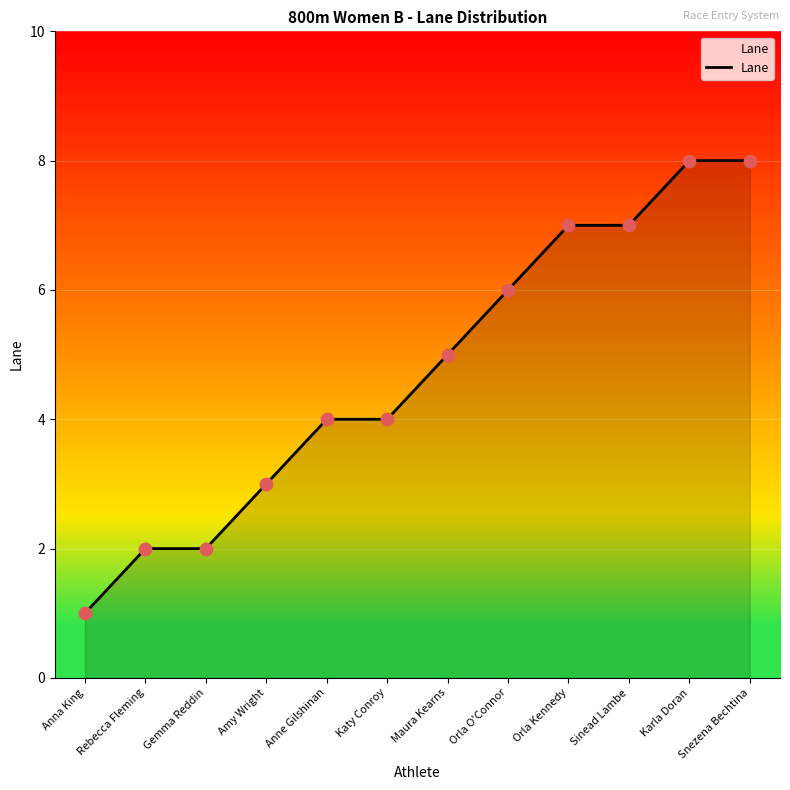

What is the change in value from Sinead Lambe to Karla Doran?

+1